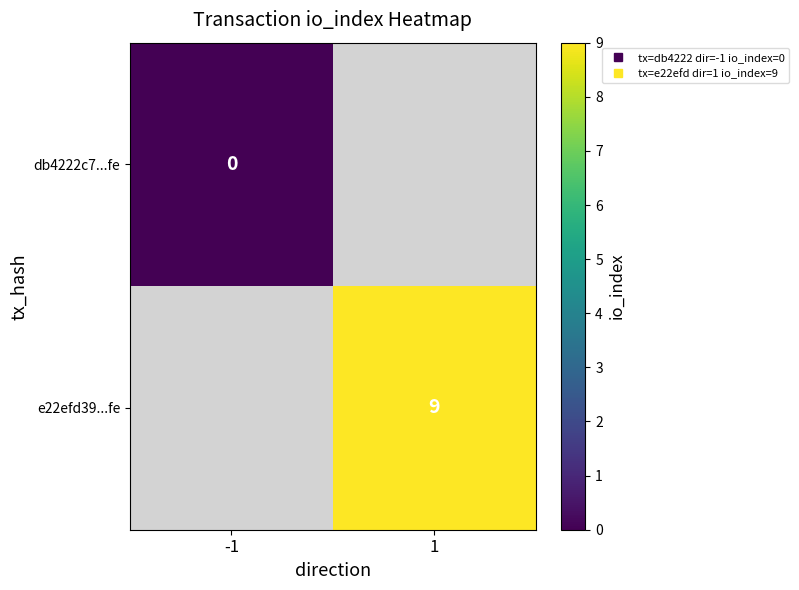

Count the number of data series in this chart.

2